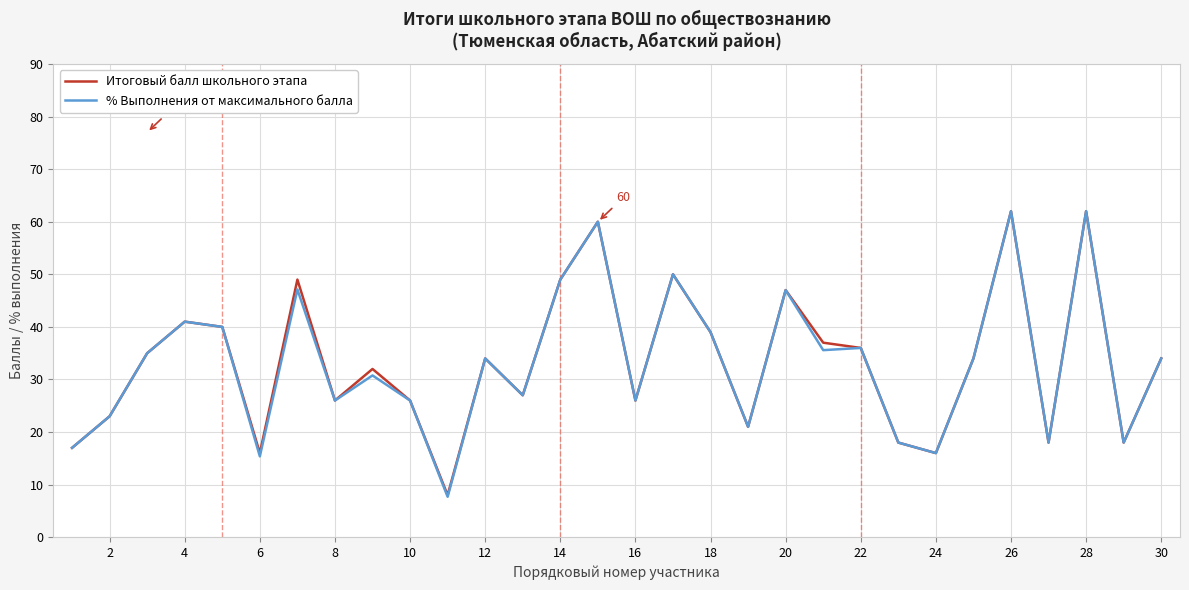

How many categories are shown in the chart?

30